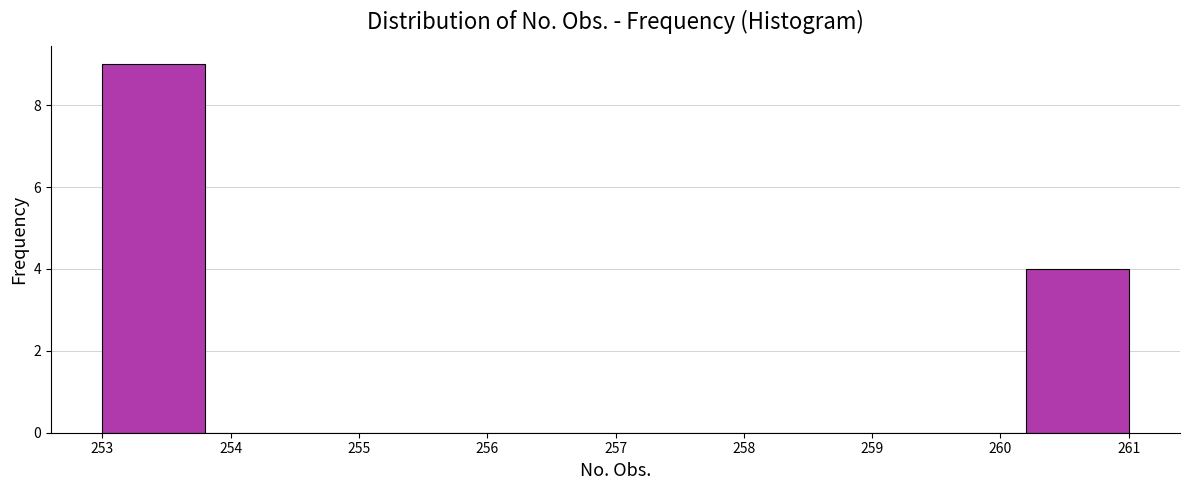

Reading left to right, transcribe this chart: for each bar, give the range it covers on the x-axis and its height. The values are not printed on the chart, so give them approximately, as read against the axis.

253.0 to 253.8: 9
253.8 to 254.6: 0
254.6 to 255.4: 0
255.4 to 256.2: 0
256.2 to 257.0: 0
257.0 to 257.8: 0
257.8 to 258.6: 0
258.6 to 259.4: 0
259.4 to 260.2: 0
260.2 to 261.0: 4